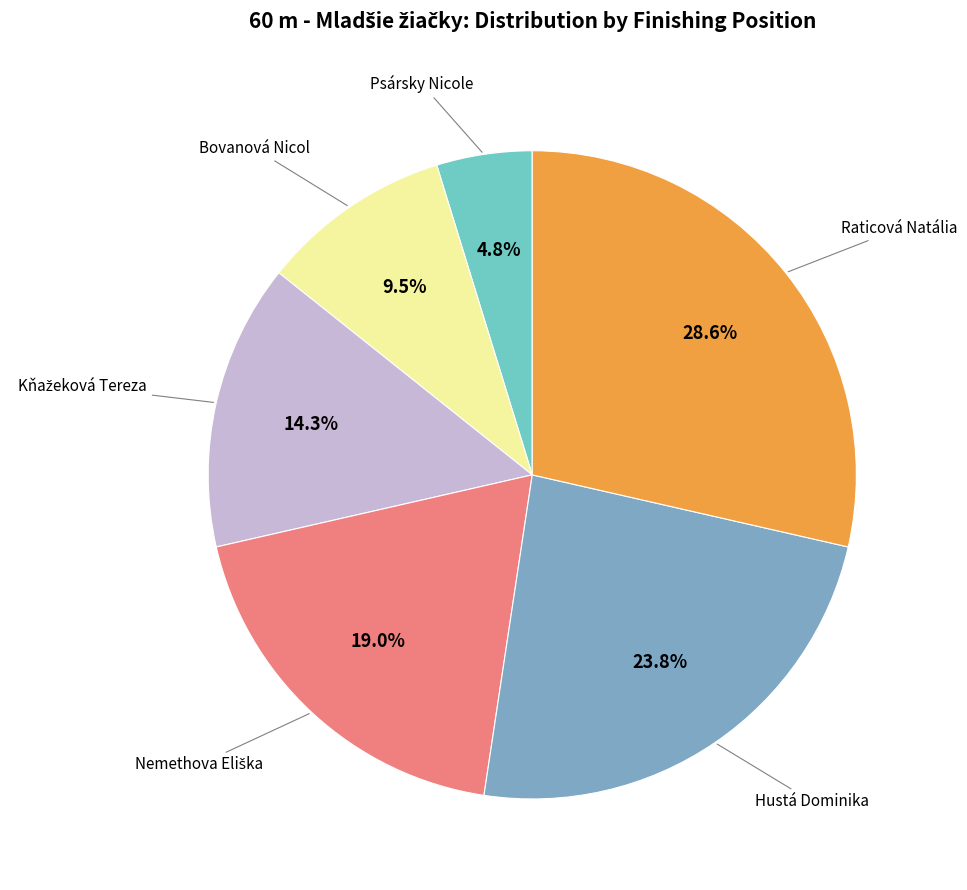

Which category has the smallest portion of the pie?

Psársky Nicole